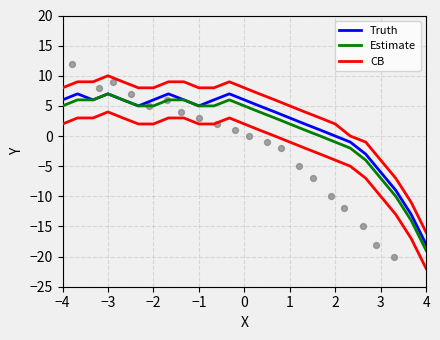

At how many categories does at least one series exceed -2?

21